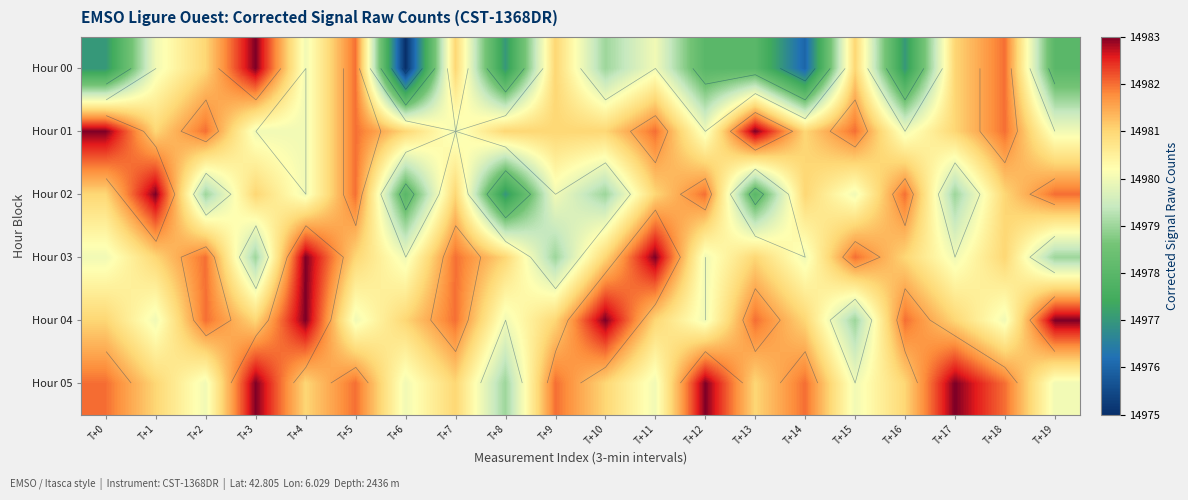

At which category does the chart reach its peak across all series?

T+3